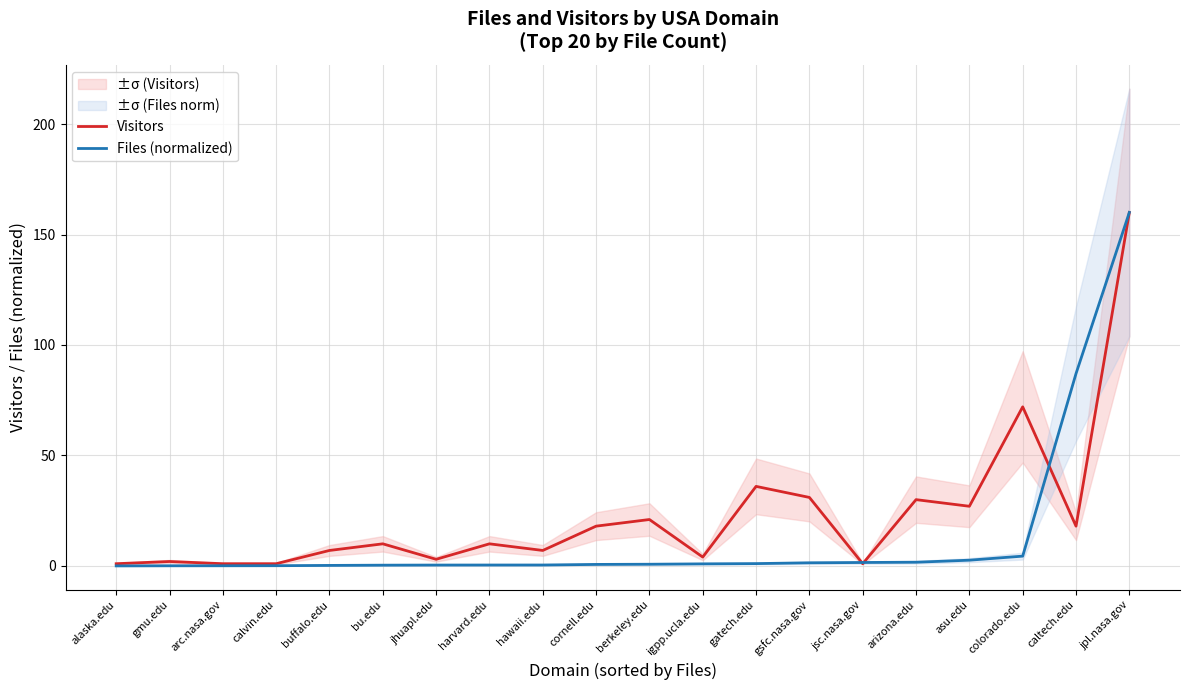

Read the Visitors value at hawaii.edu.

7.0